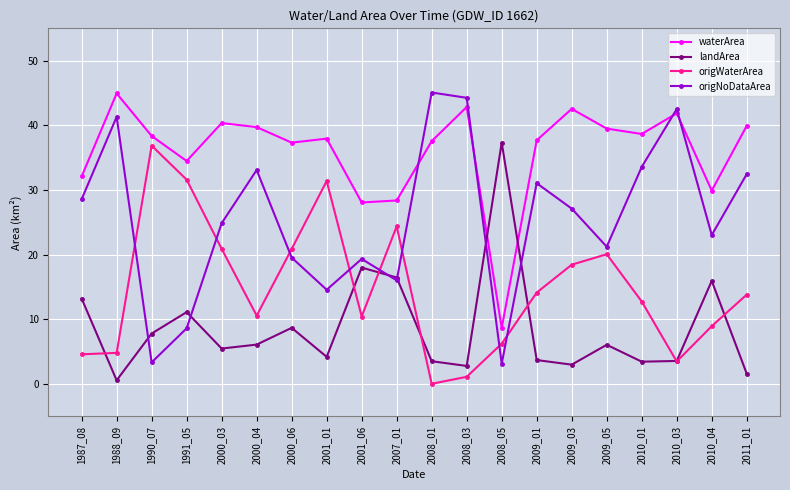

Which series has the largest range (max minus min)?

origNoDataArea